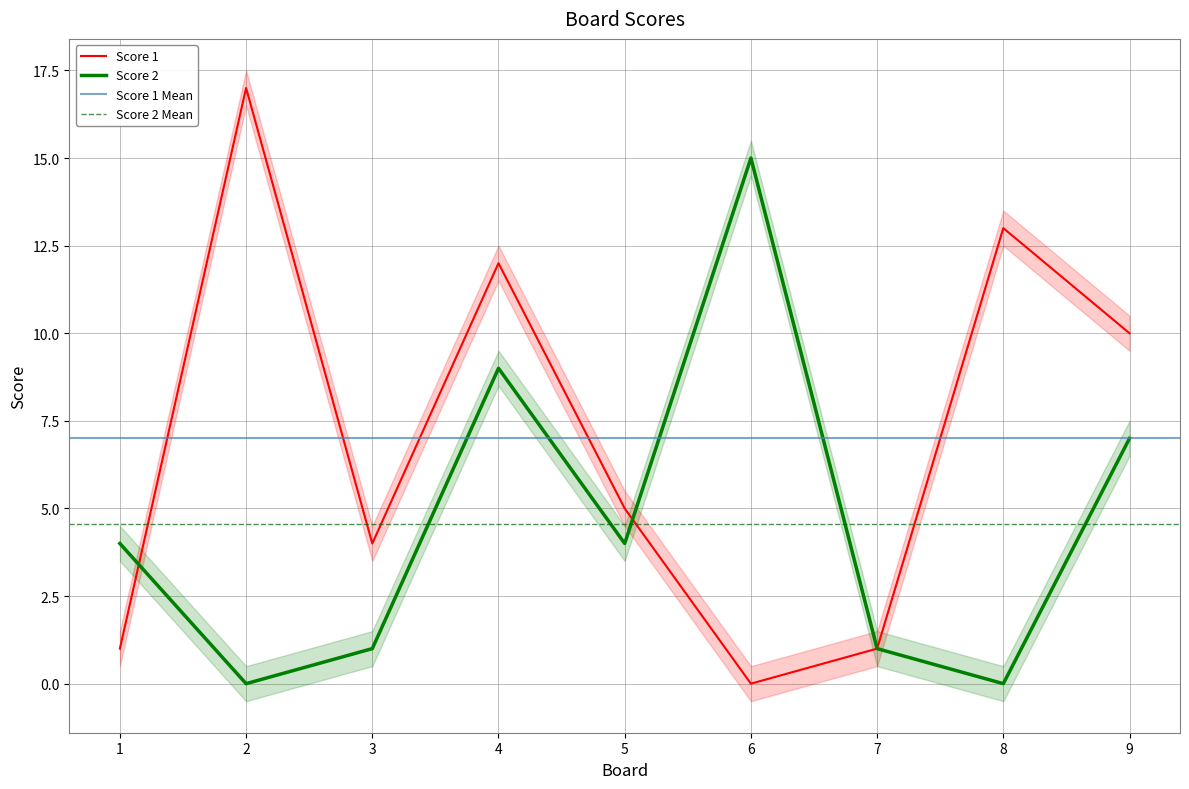

Is the value of Score 2 at 2 greater than the value of Score 1 at 3?

No